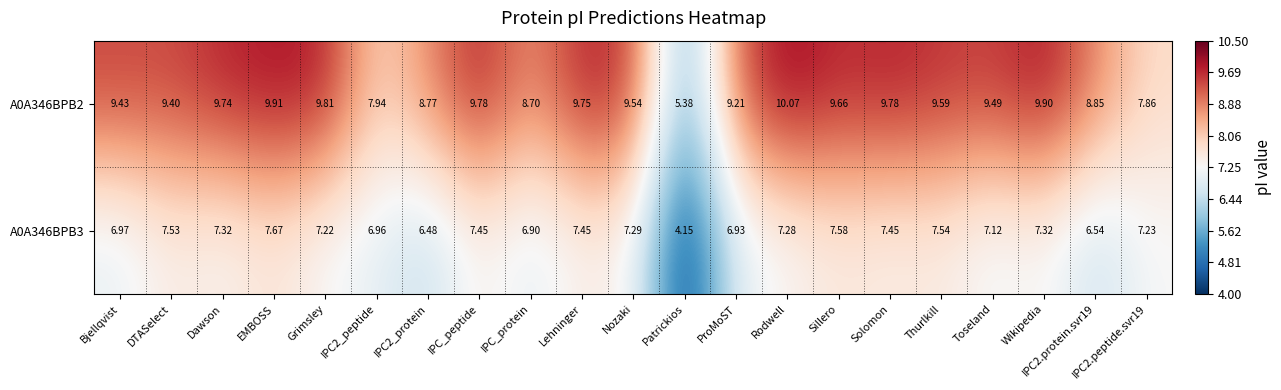

Where does the A0A346BPB2 series first go above 9?

Bjellqvist